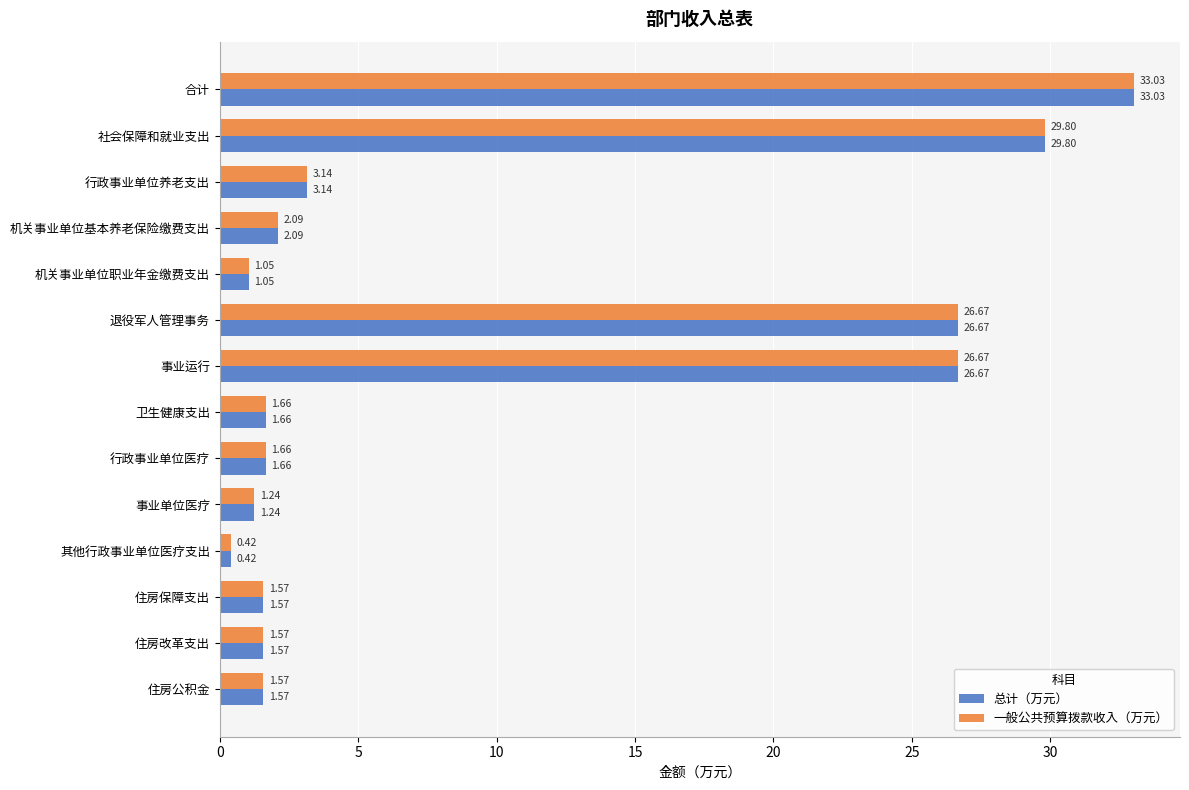

At which category is the sum across all series the highest?

合计